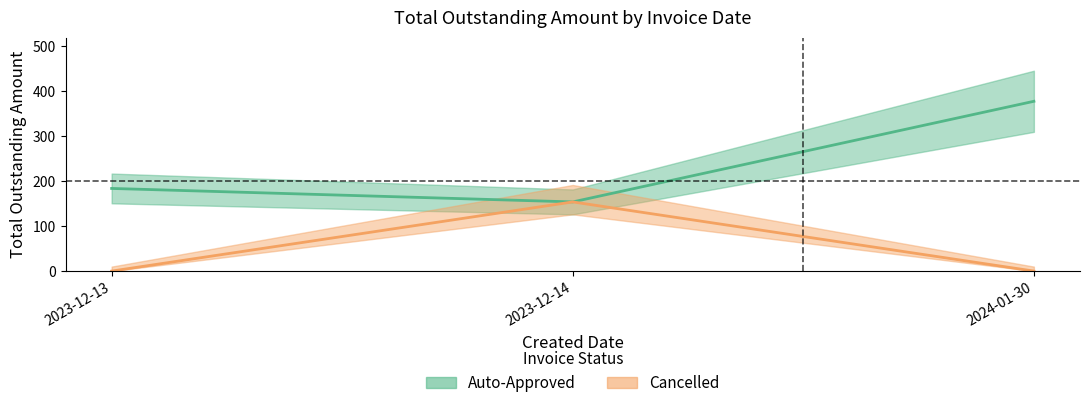

What are all the series names shown in the legend?

Auto-Approved, Cancelled